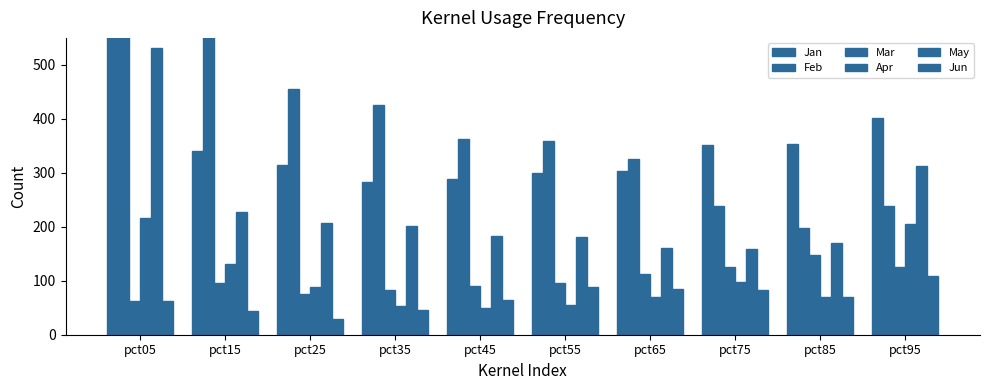

Reading left to right, list all the values displayed in this chart.

Jan: 1130.1	340.7	314.6	282.5	287.9	298.8	303.1	351.0	353.2	401.7
Feb: 591.3	586.5	454.6	426.5	361.8	358.3	326.1	238.3	197.8	238.0
Mar: 63.0	95.3	75.9	83.7	91.0	95.1	113.4	124.7	148.5	124.9
Apr: 216.2	131.7	88.2	53.6	50.4	54.4	69.6	97.3	70.4	204.9
May: 531.5	227.3	206.1	201.3	183.5	181.5	160.1	158.3	169.2	311.7
Jun: 61.7	43.6	29.6	46.2	64.6	89.3	83.8	82.8	70.0	109.6